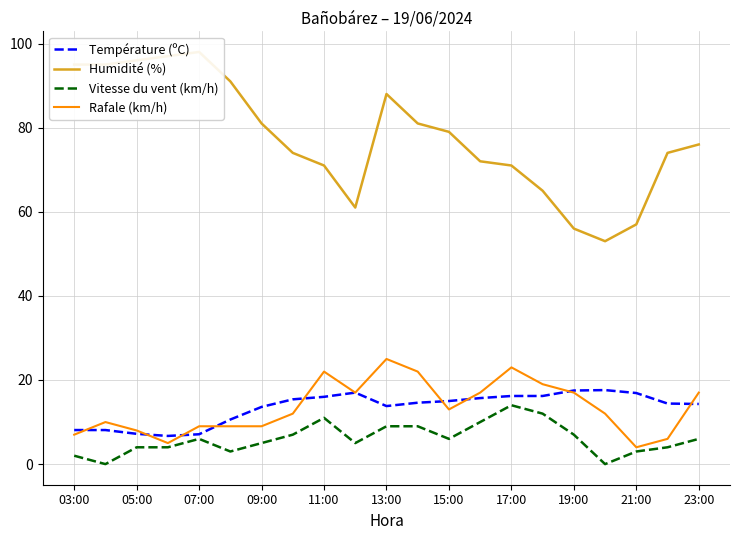

Is it true that Rafale (km/h) equals 23.0 at 17:00?

True